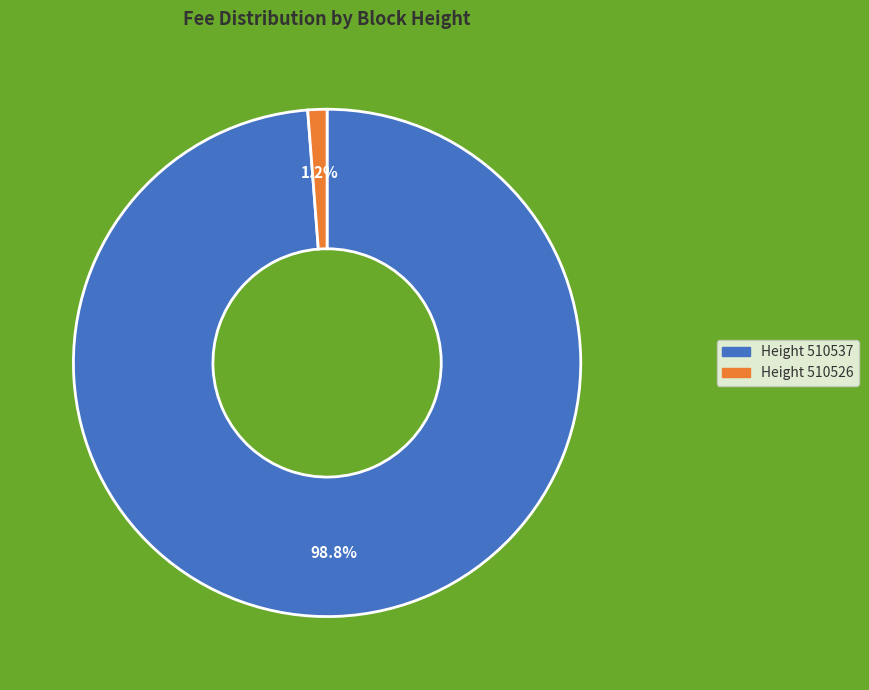

Is there a majority slice in this chart?

Yes